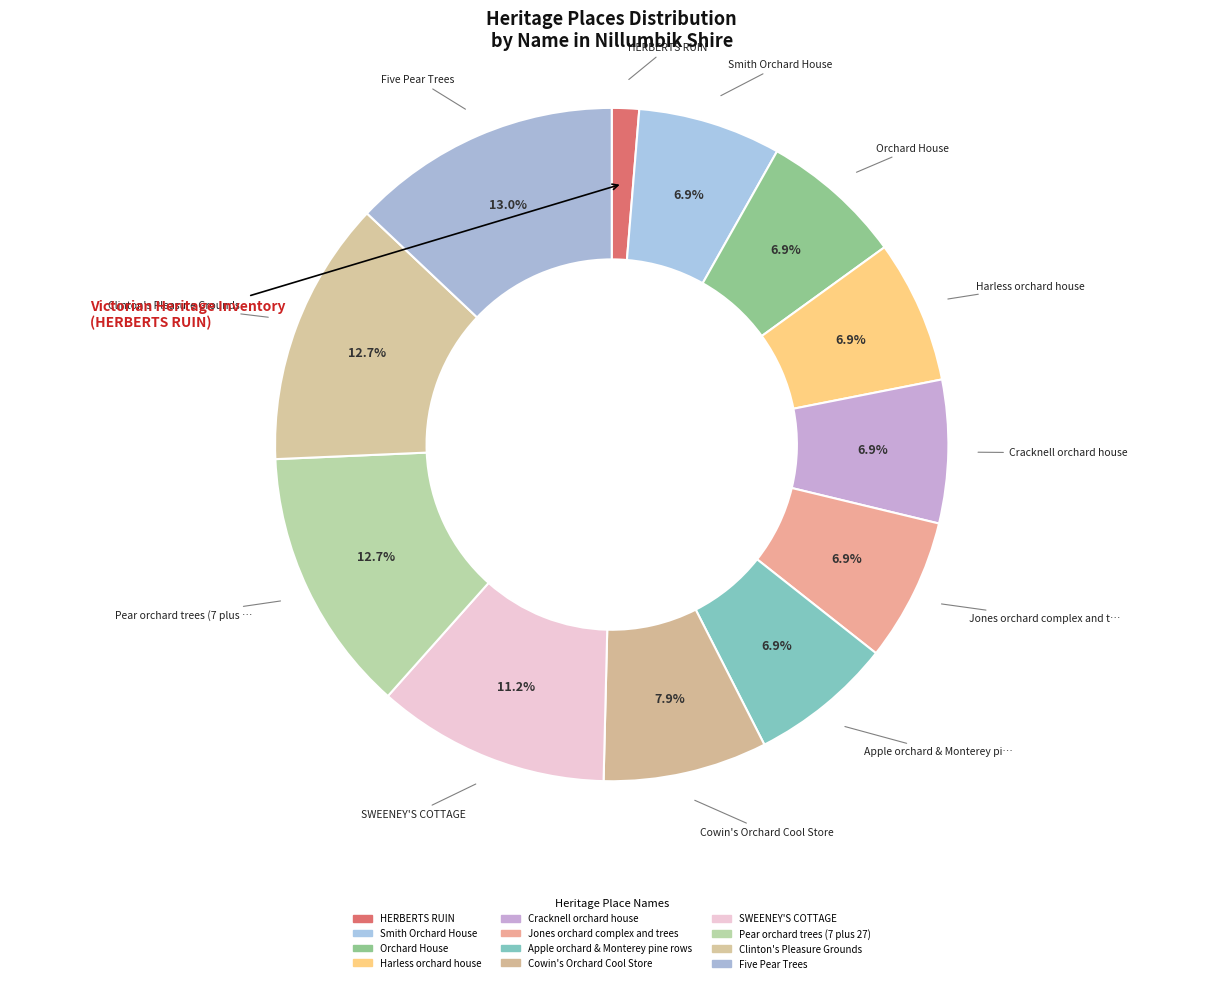

What portion of the pie excludes Five Pear Trees?

87.0%